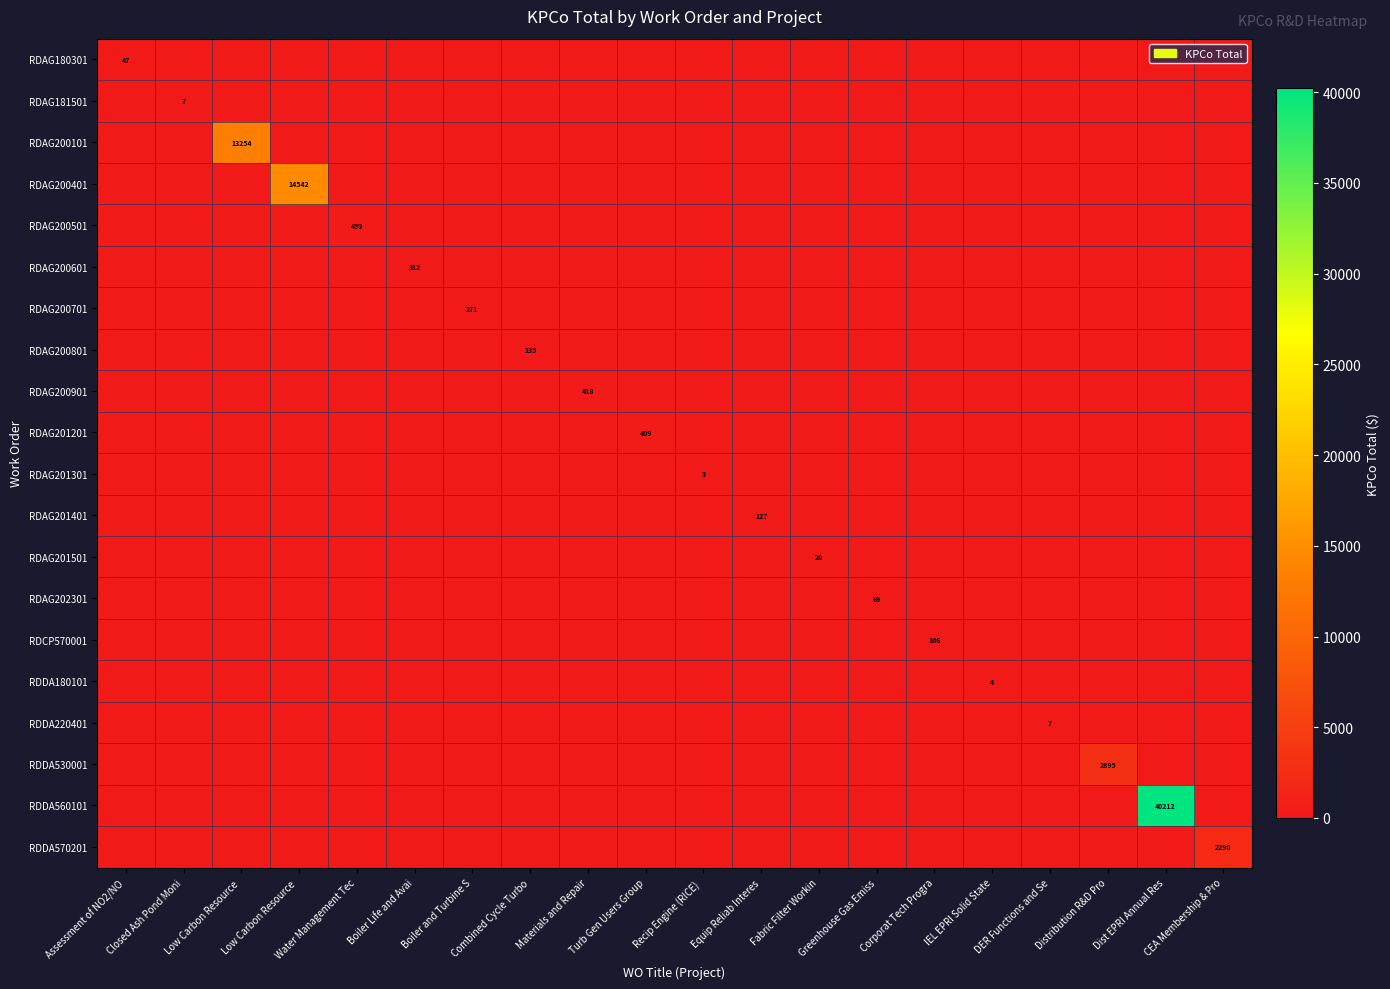

At how many categories does at least one series exceed 8905?

3